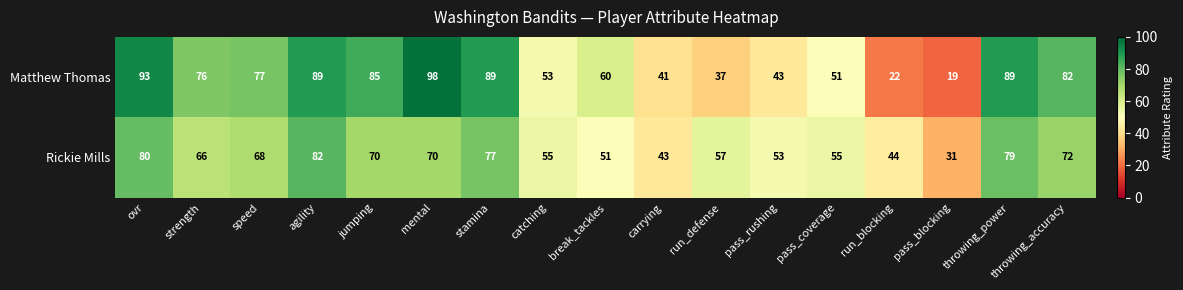

What value does the Matthew Thomas series have at break_tackles, to the nearest 10?

60